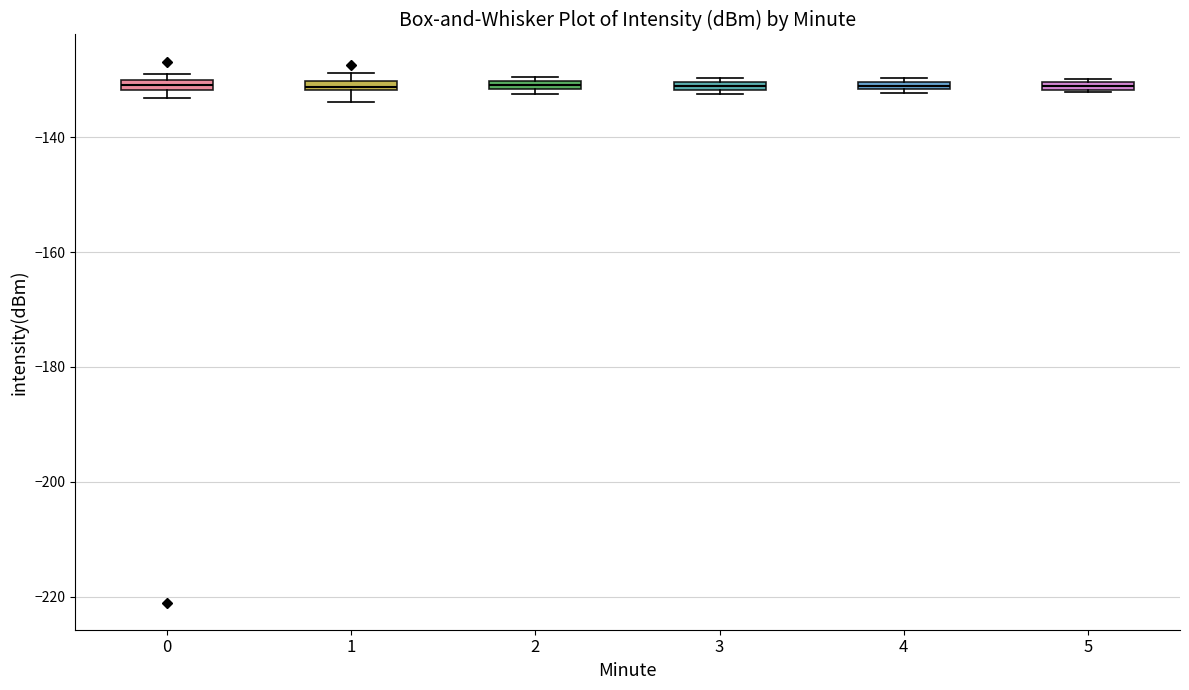

Where is the upper edge of the box at x = 5 on the y-axis? The values are not printed on the chart, so give them approximately, as read against the axis.

-130